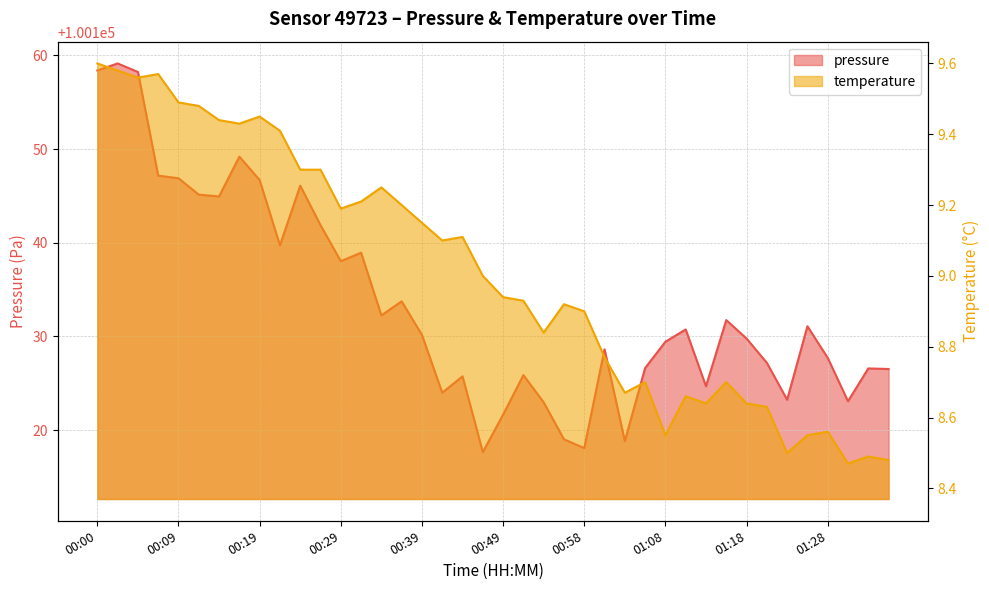

Reading right to left, extract all data points from this chart.

pressure: 100126.5	100126.6	100123.1	100127.7	100131.1	100123.2	100127.2	100129.8	100131.8	100124.7	100130.8	100129.4	100126.6	100118.8	100128.6	100118.1	100119.0	100123.0	100125.9	100121.7	100117.7	100125.8	100124.0	100130.2	100133.8	100132.2	100138.9	100138.0	100141.9	100146.1	100139.7	100146.7	100149.2	100144.9	100145.1	100146.9	100147.2	100158.2	100159.1	100158.4
temperature: 8.5	8.5	8.5	8.6	8.6	8.5	8.6	8.6	8.7	8.6	8.7	8.6	8.7	8.7	8.8	8.9	8.9	8.8	8.9	8.9	9.0	9.1	9.1	9.2	9.2	9.2	9.2	9.2	9.3	9.3	9.4	9.4	9.4	9.4	9.5	9.5	9.6	9.6	9.6	9.6